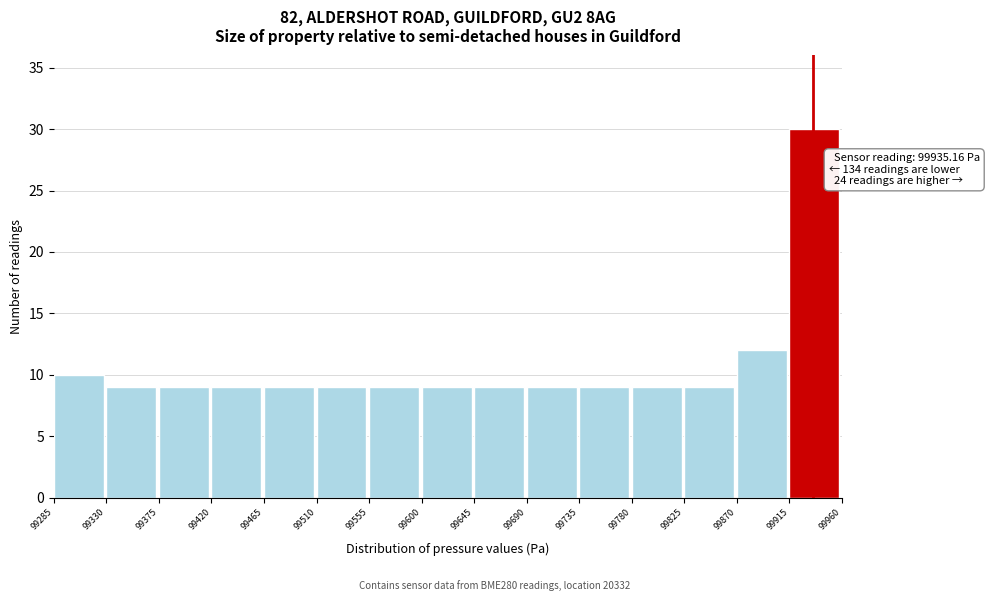

Which range on the x-axis has the tallest bar?

99915 to 99960